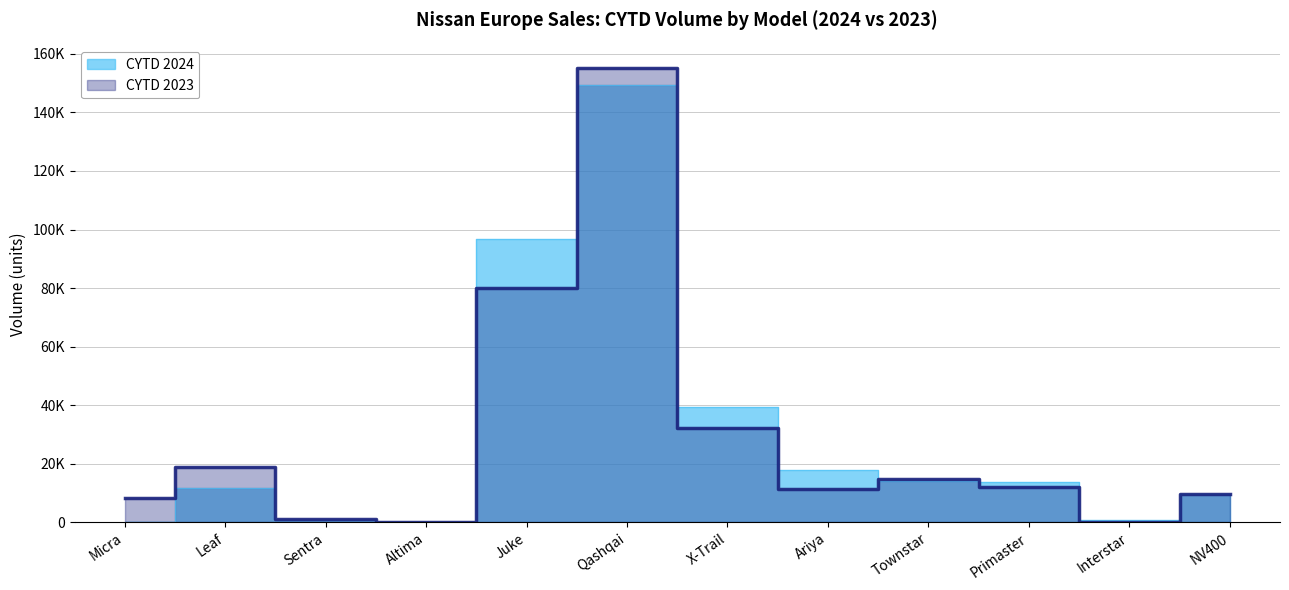

Which series has the widest spread of values?

CYTD 2023